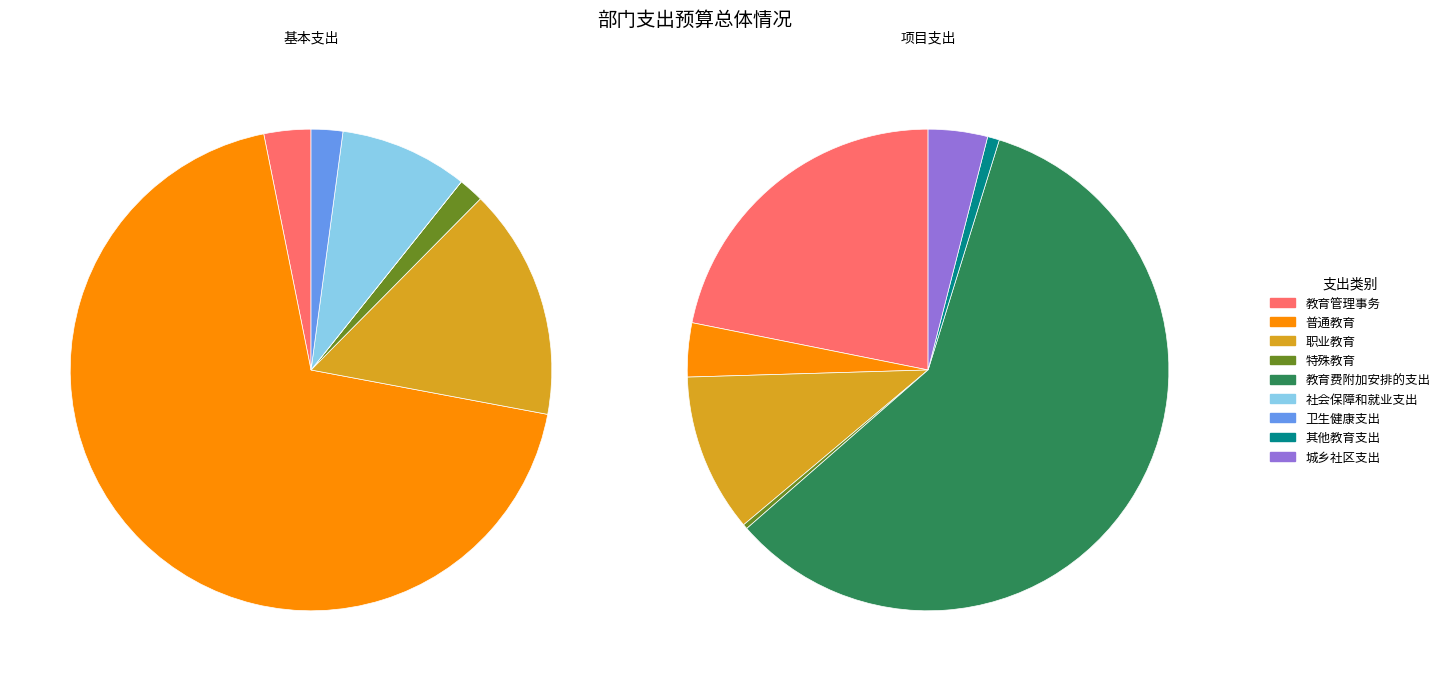

At 普通教育, list the series in order from smallest to largest.

项目支出, 基本支出